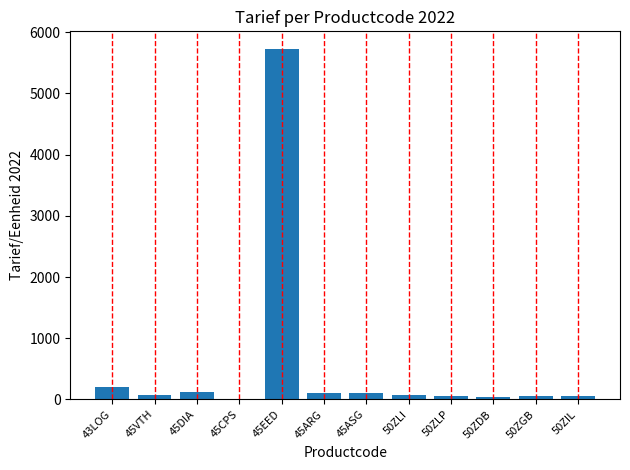

What is the sum of all values?

6632.0